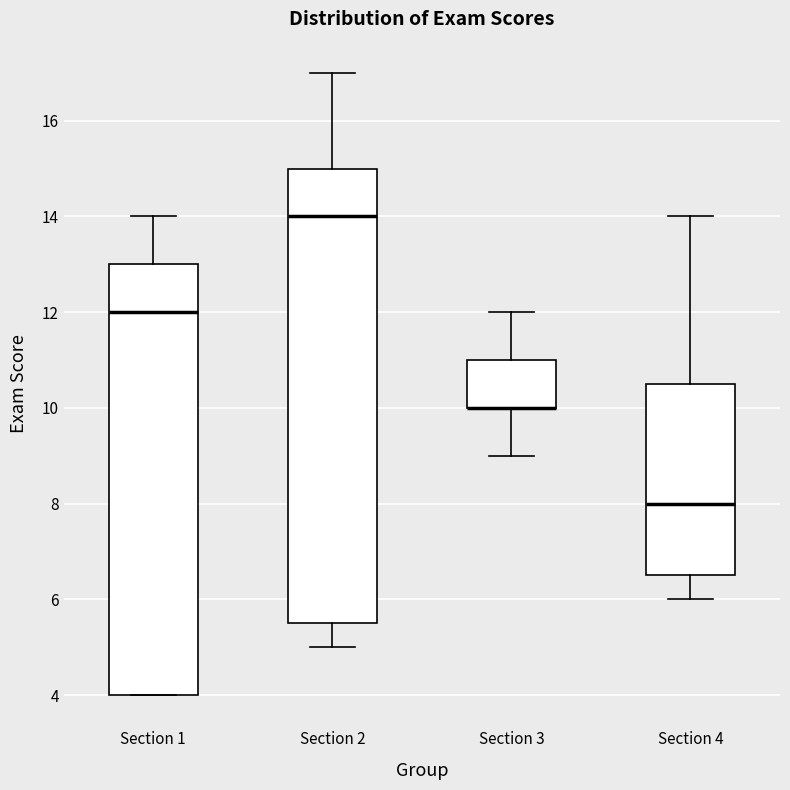

Where is the lower edge of the box for Section 1 on the y-axis? The values are not printed on the chart, so give them approximately, as read against the axis.

4.0